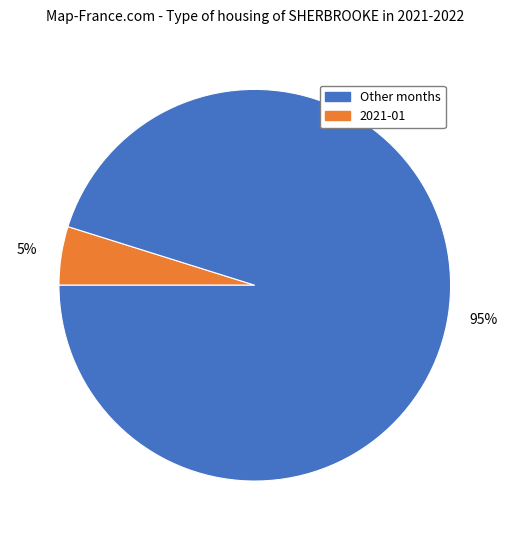

Is there any slice that represents more than half of the pie?

Yes